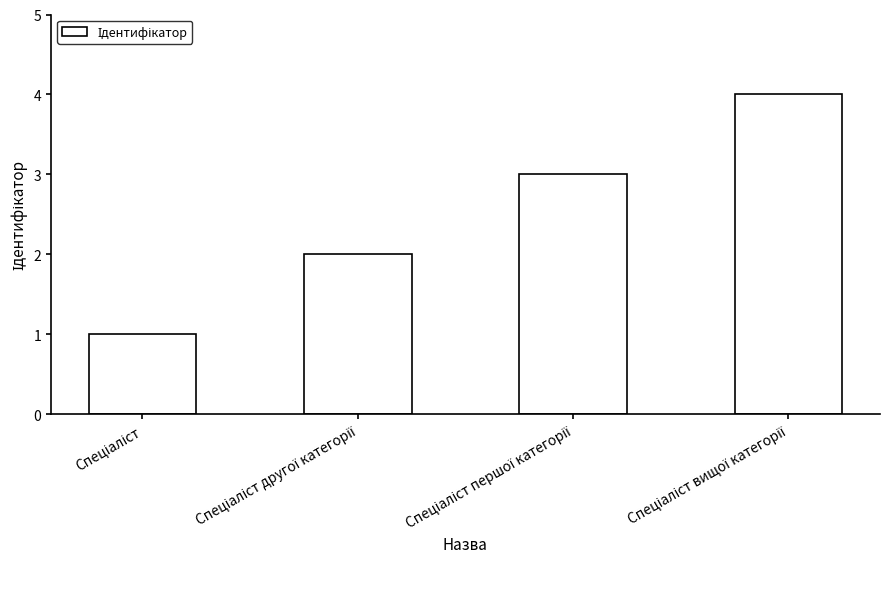

What is the value of the 3rd bar from the left?

3